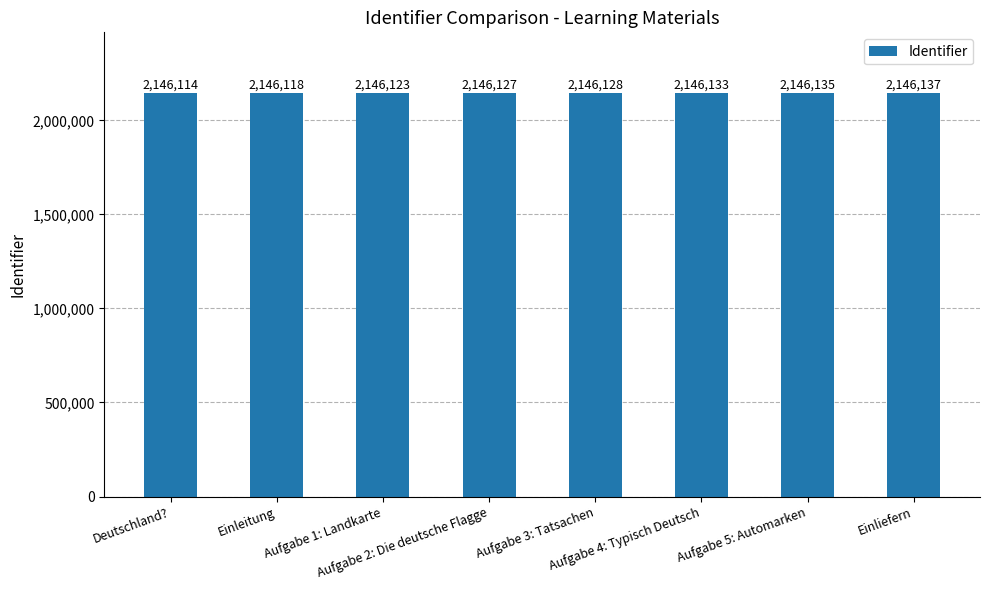

At which label is the value closest to 2146125?

Aufgabe 1: Landkarte